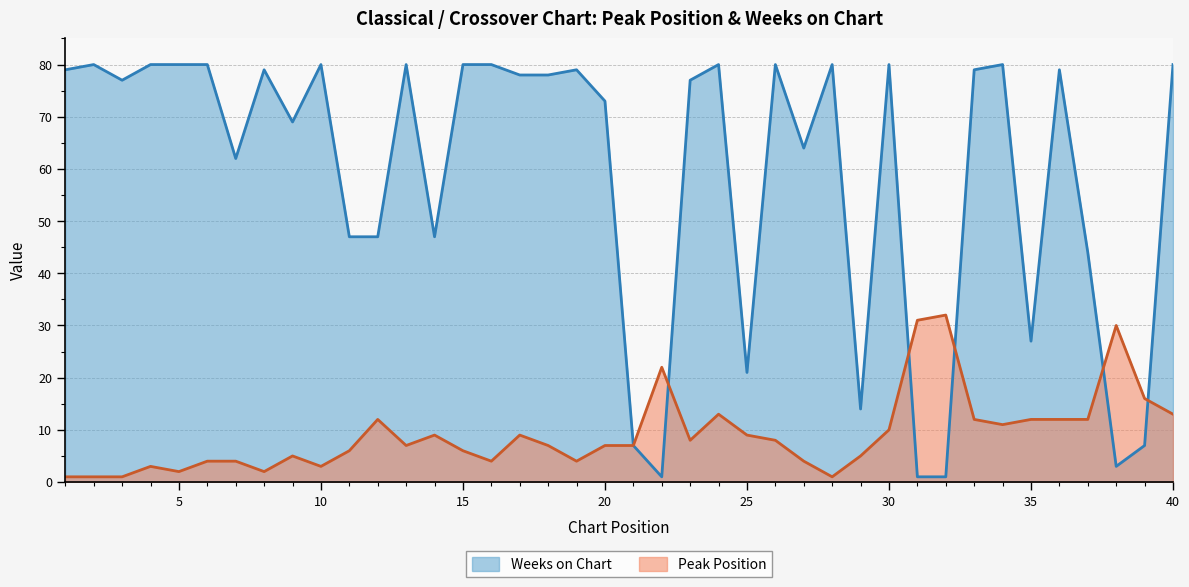

Rank the series at 1 from highest to lowest value.

Weeks on Chart, Peak Position